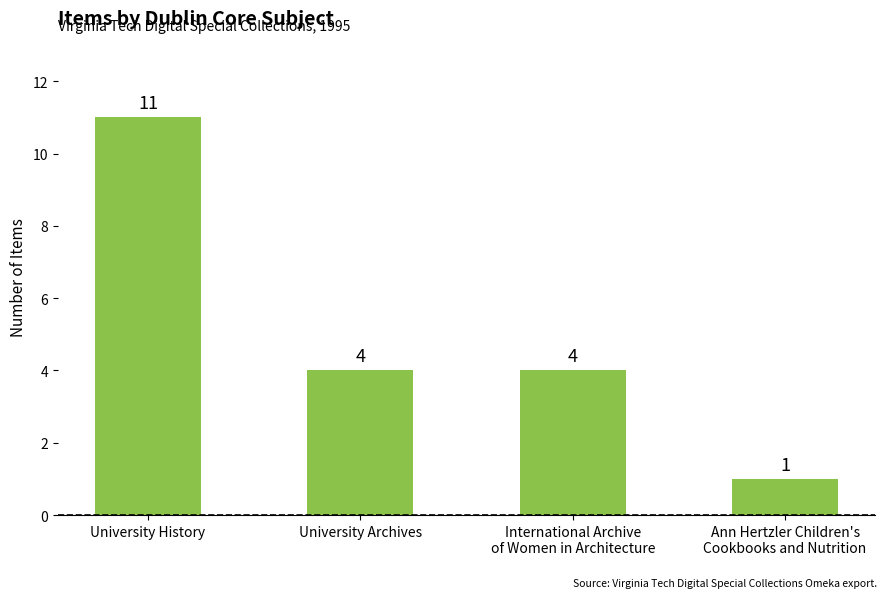

What is the change in value from University History to University Archives?

-7